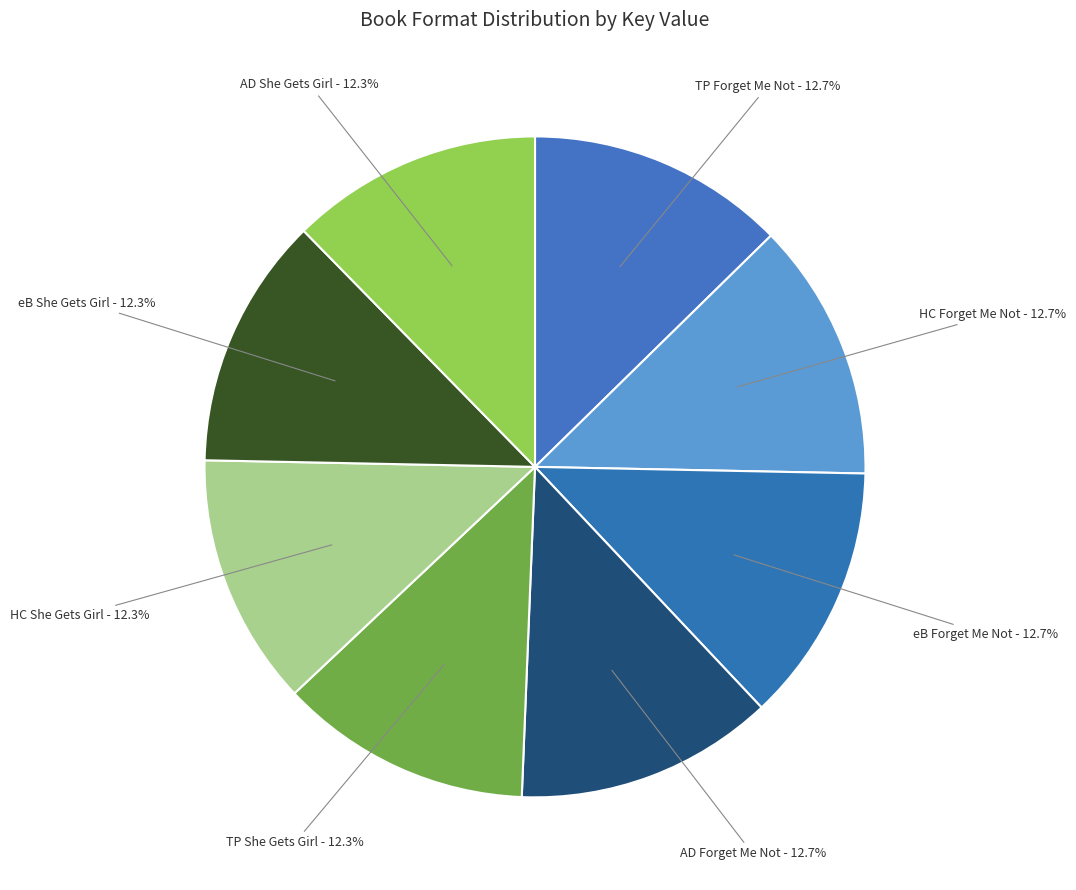

Approximately how many times larger is the value at HC Forget Me Not - 12.7% compared to TP Forget Me Not - 12.7%?

1.0